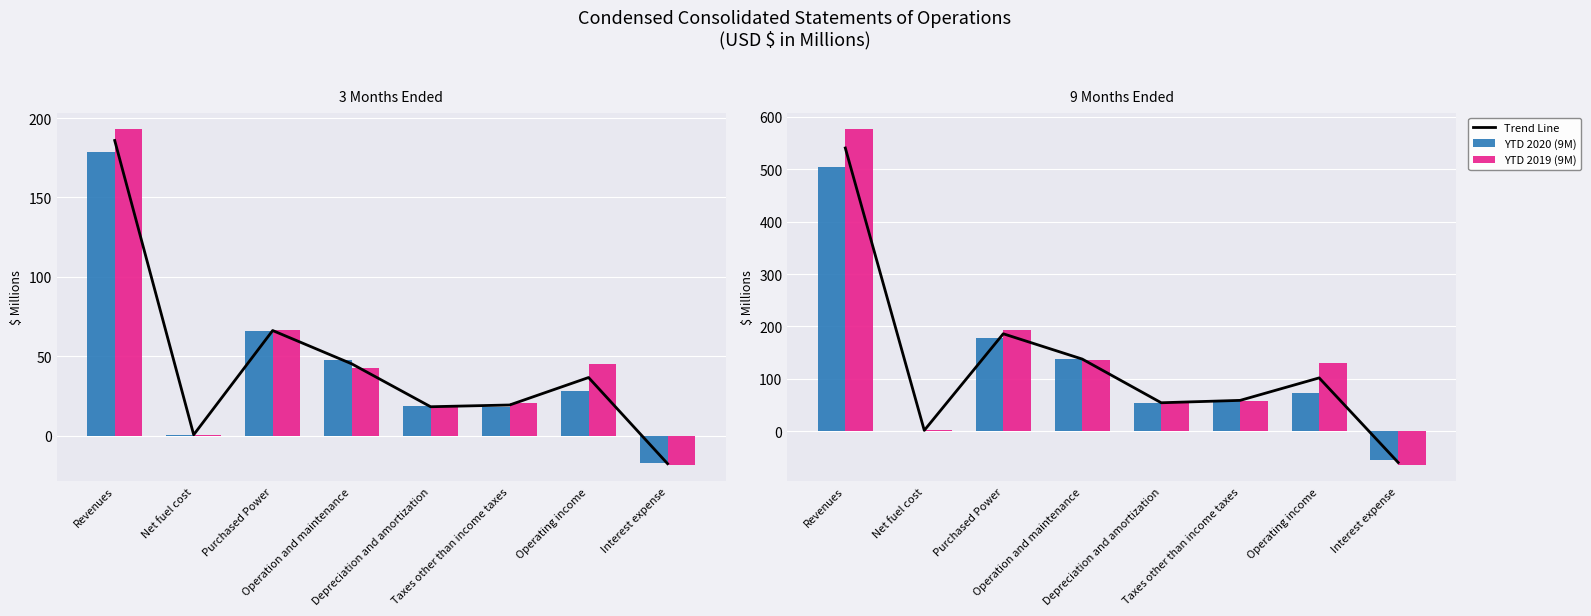

What is the label of the 2nd bar from the left?

Net fuel cost